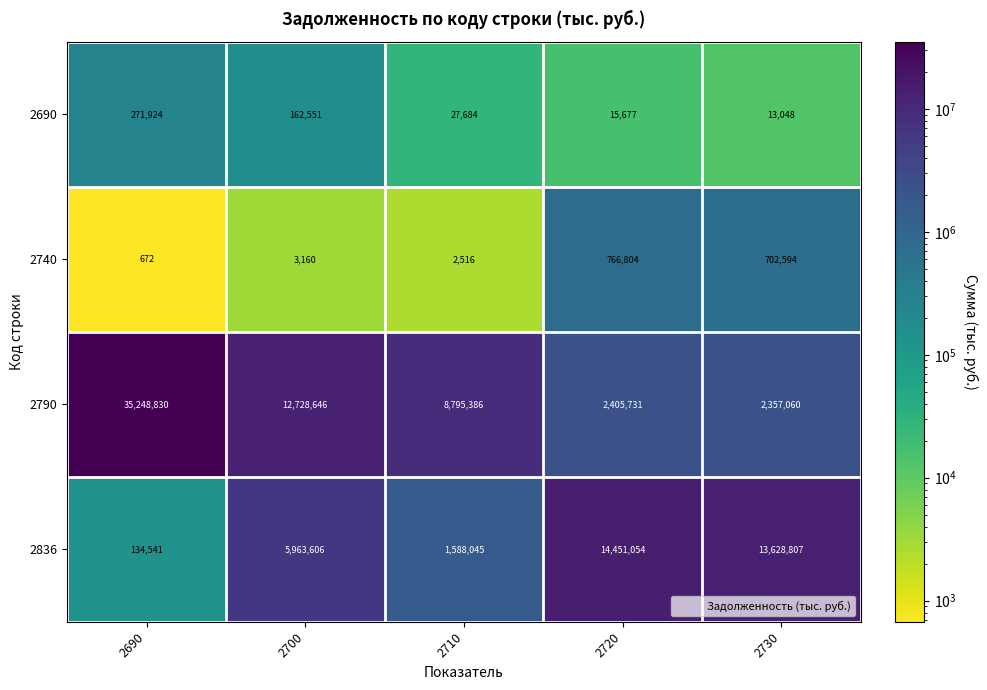

What is the sum of all 2690 values?

490884